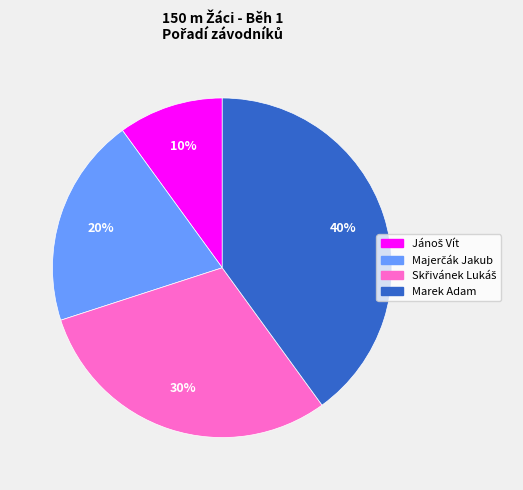

True or false: Marek Adam accounts for 29% of the total.

False